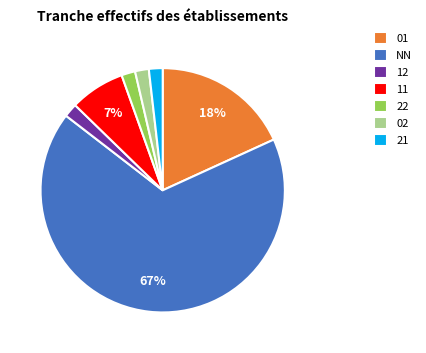

Is it true that 21 is 11% of the pie?

False